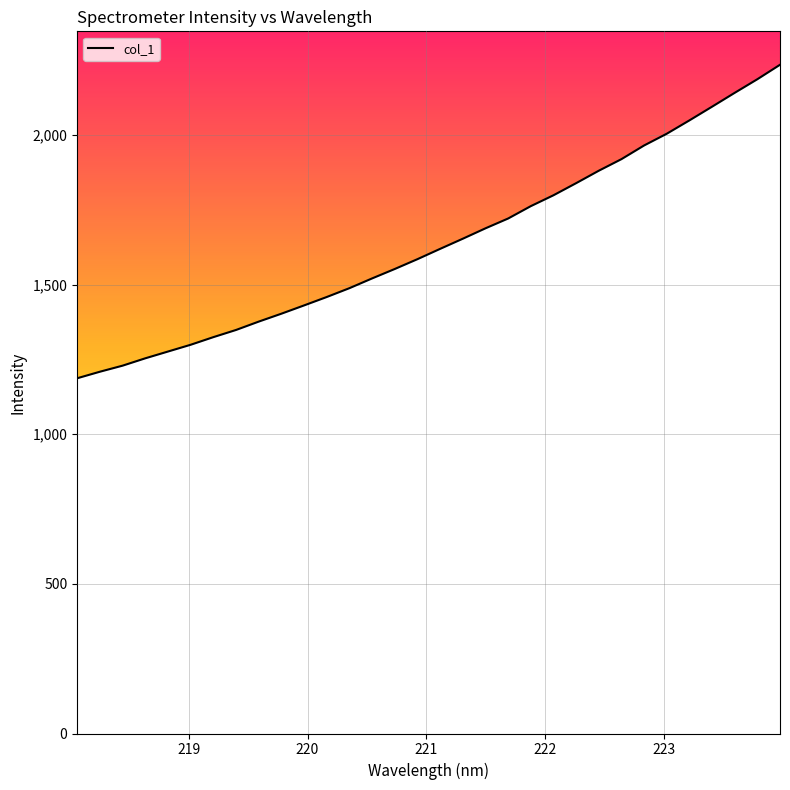

How many values are below 1619?

16